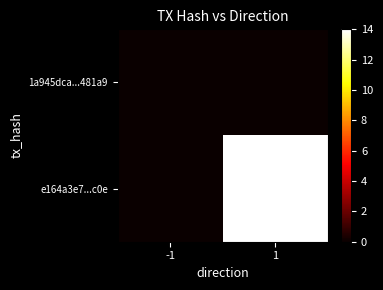

At 1, list the series in order from smallest to largest.

1a945dca...481a9, e164a3e7...c0e